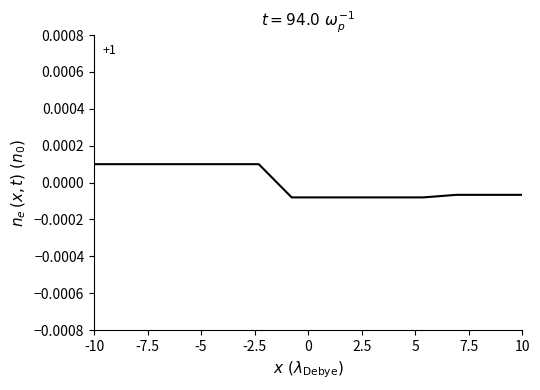

Where does the data first go above 0?

-10